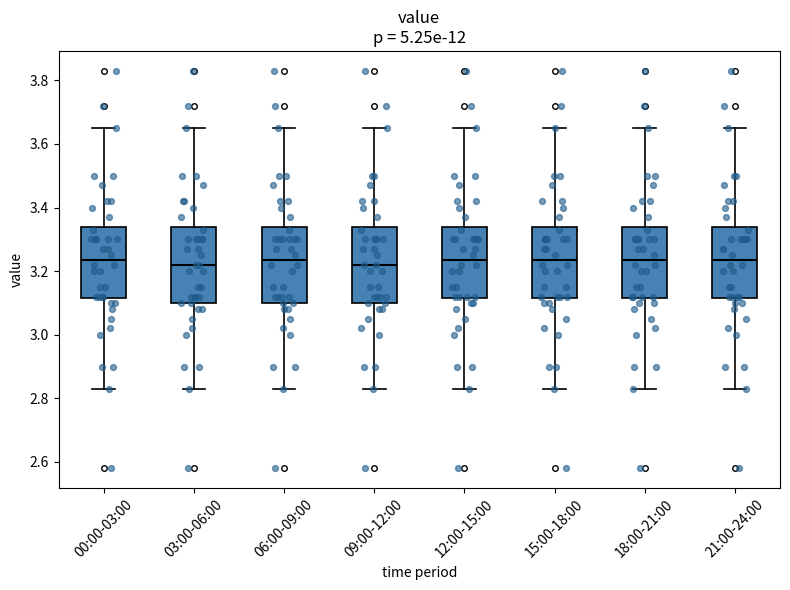

Where does the median line of the box for 09:00-12:00 sit on the y-axis? The values are not printed on the chart, so give them approximately, as read against the axis.

3.22